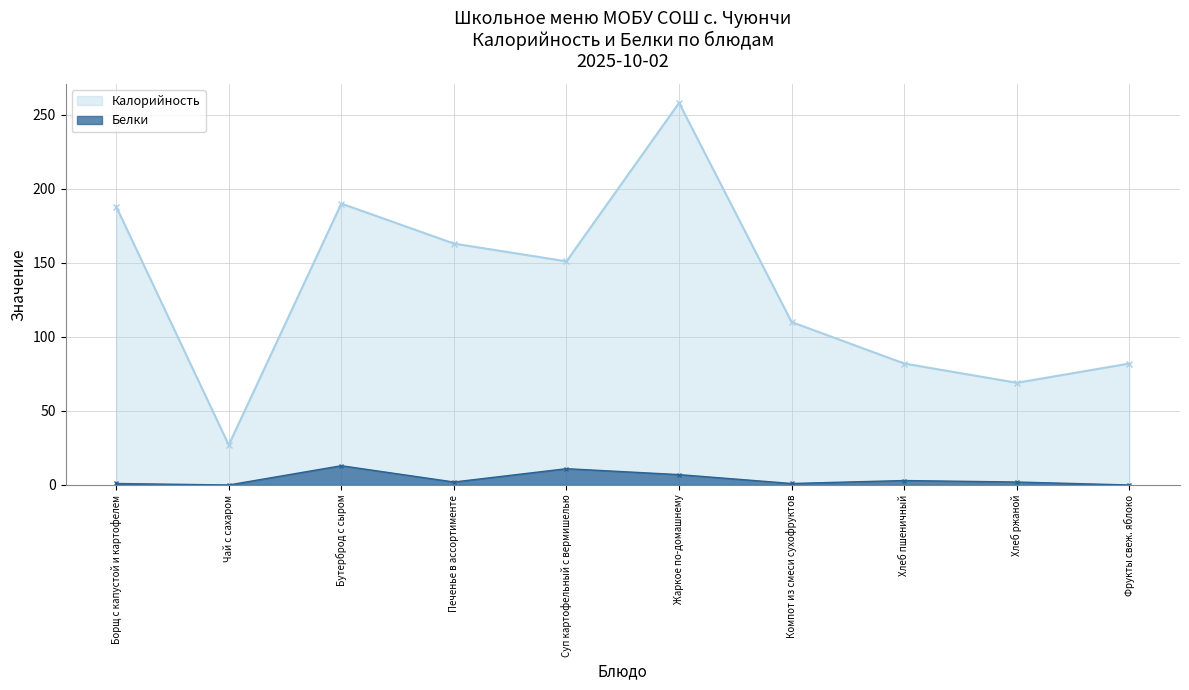

Count the number of data series in this chart.

2